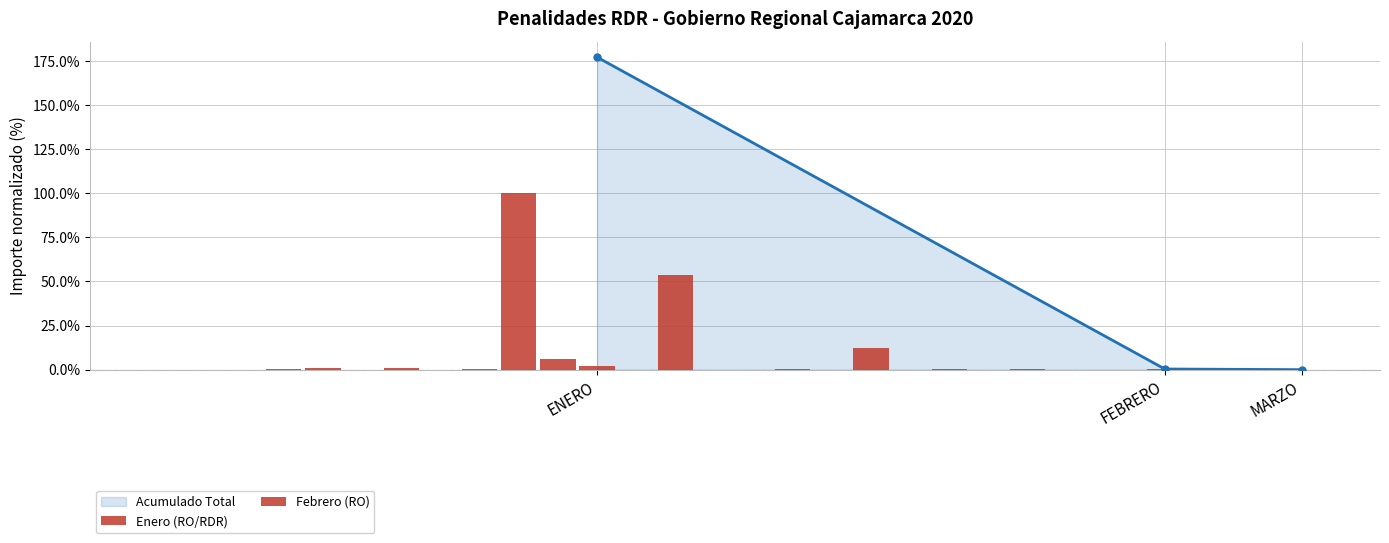

Rank the categories by value from lowest to highest.

MARZO, FEBRERO, ENERO